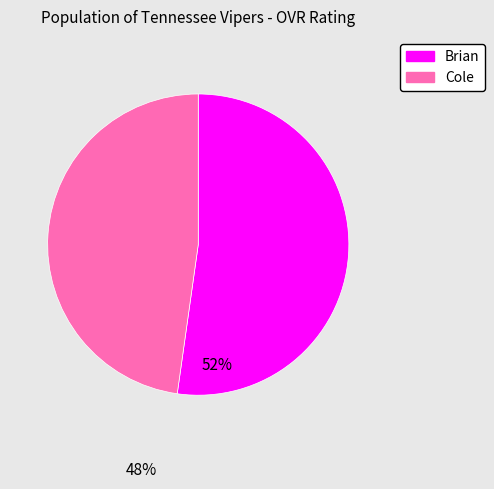

True or false: Cole accounts for 48% of the total.

True